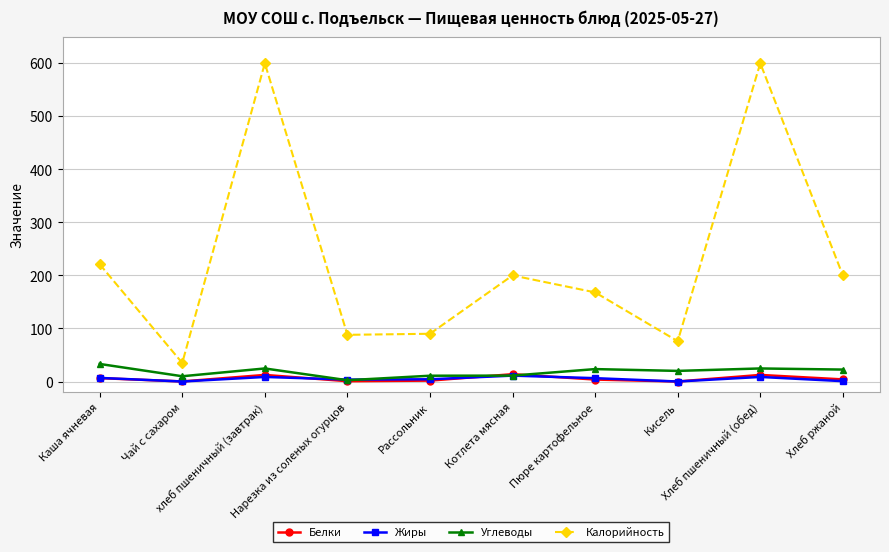

True or false: Белки and Калорийность intersect in this chart.

False